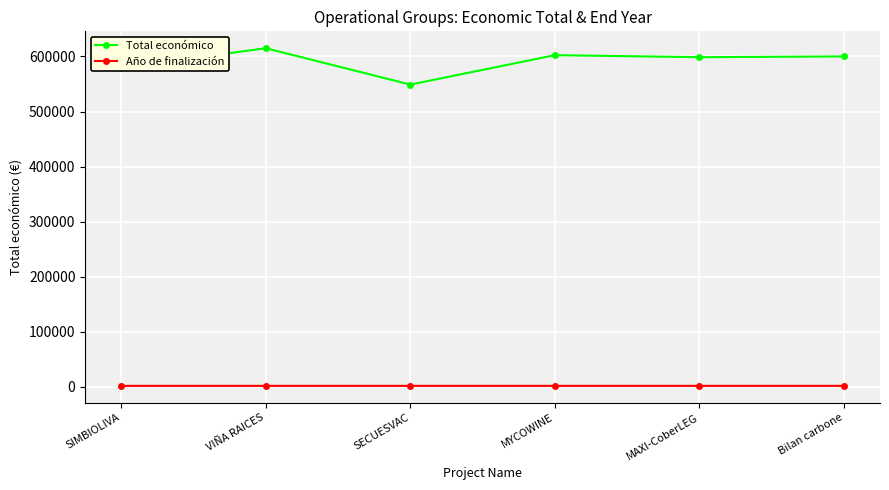

True or false: Total económico and Año de finalización intersect in this chart.

False